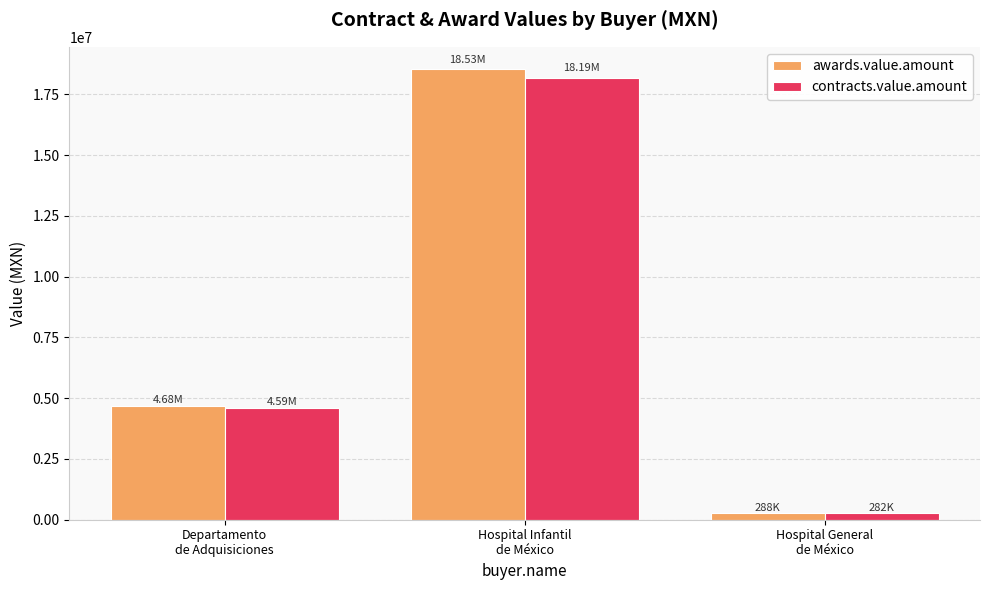

Reading left to right, what are all the values shown in this chart?

awards.value.amount: Departamento
de Adquisiciones=4677956.5	Hospital Infantil
de México=18533830.9	Hospital General
de México=287654.3
contracts.value.amount: Departamento
de Adquisiciones=4590478.7	Hospital Infantil
de México=18187248.2	Hospital General
de México=282275.2